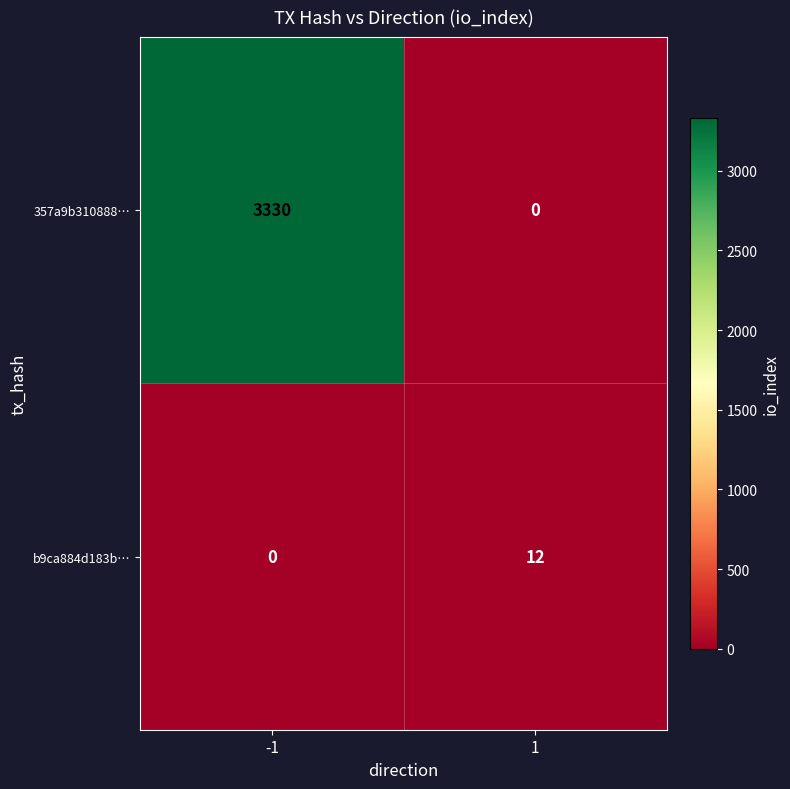

At which category is the sum across all series the highest?

-1